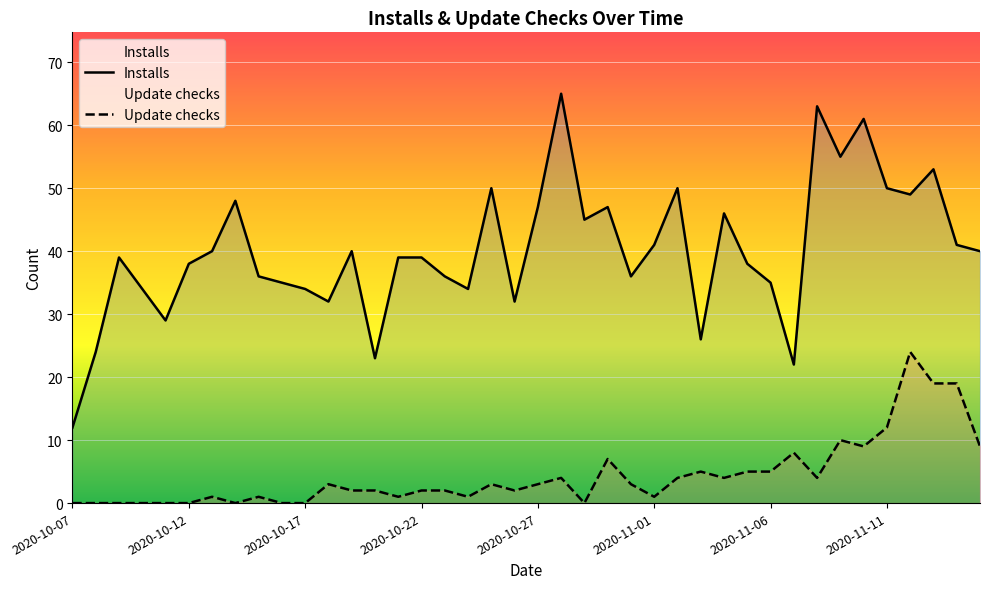

List the series in order of their overall mean, highest first.

Installs, Update checks